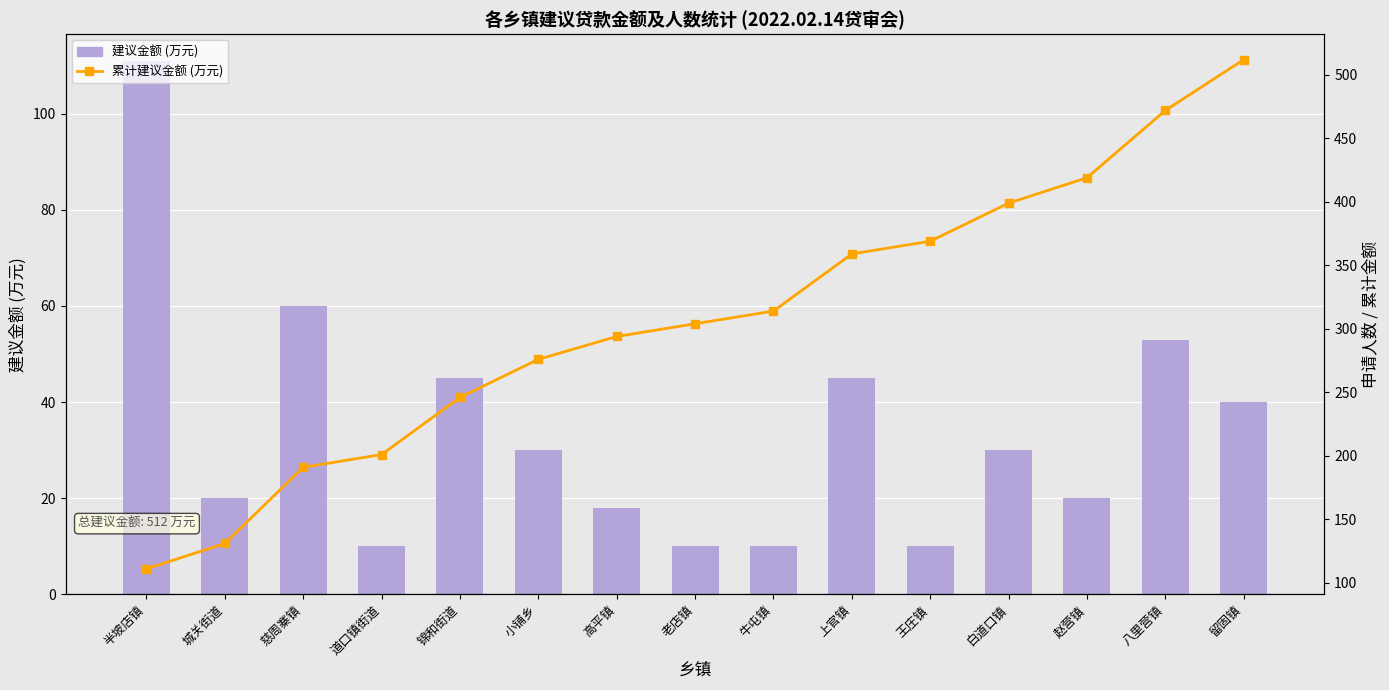

What is the value of the 累计建议金额 bar at the 6th from the left?

276